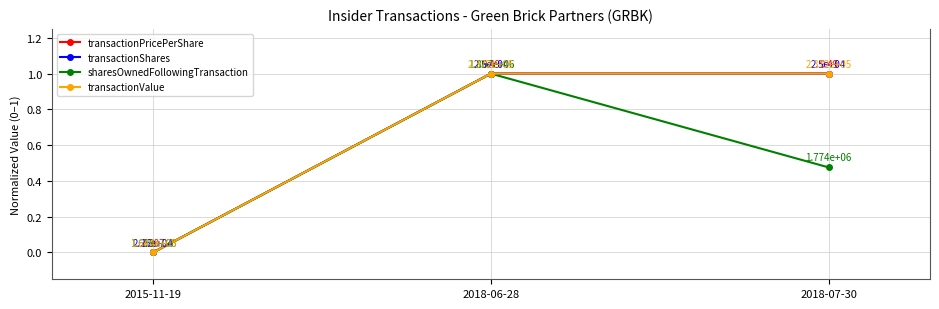

What is the greatest value displayed?

1.0